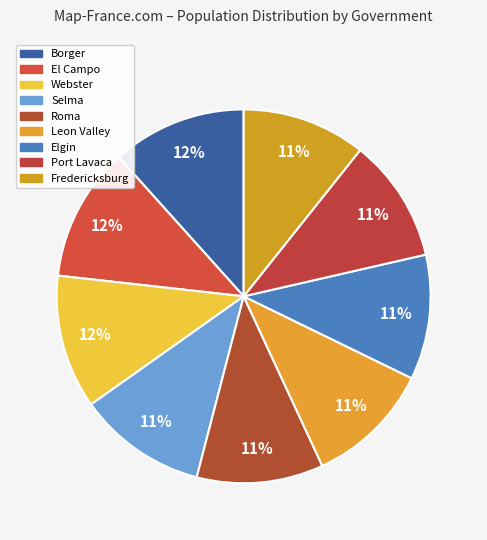

To the nearest percent, what percentage of the pie is Fredericksburg?

11%